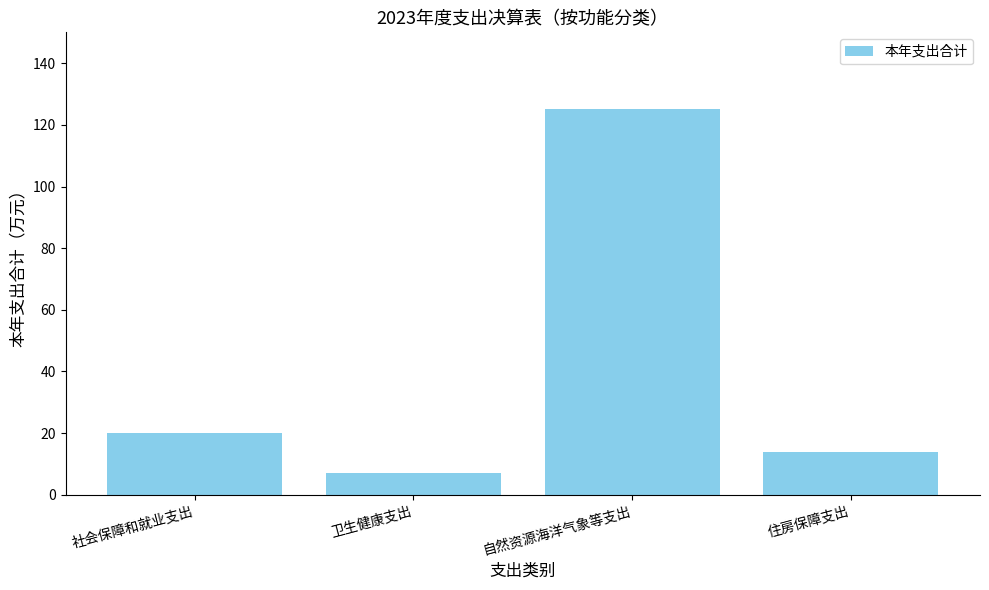

How many values exceed 20?

2